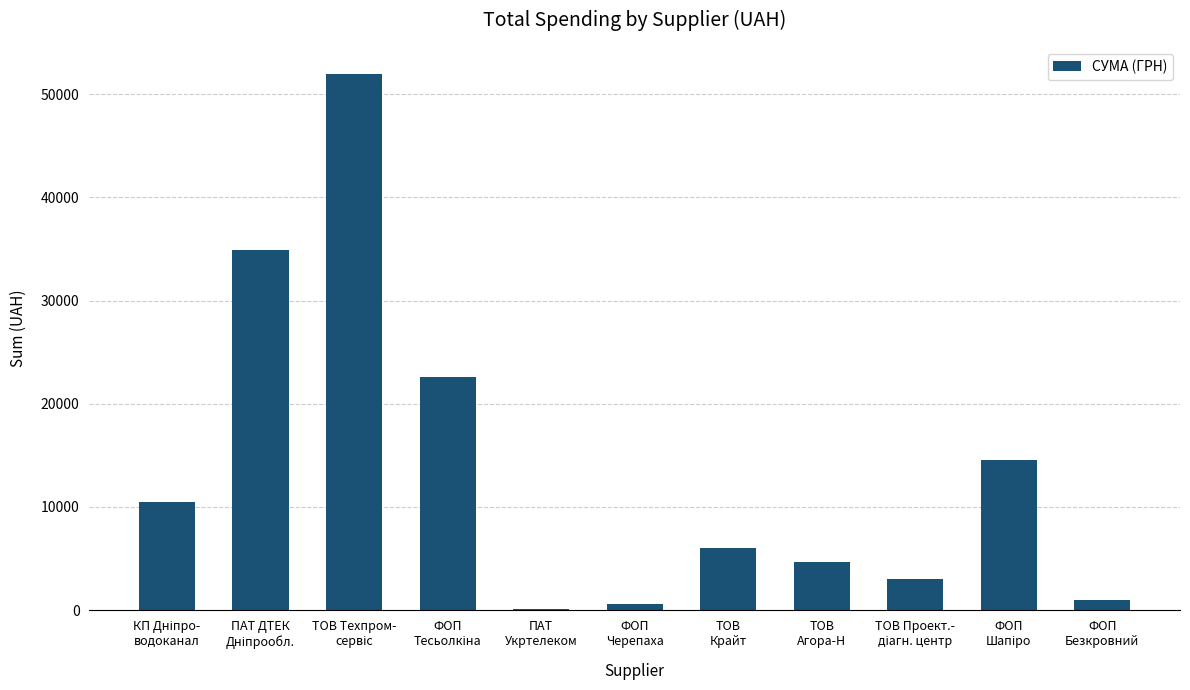

What is the sum of all values?

150030.3